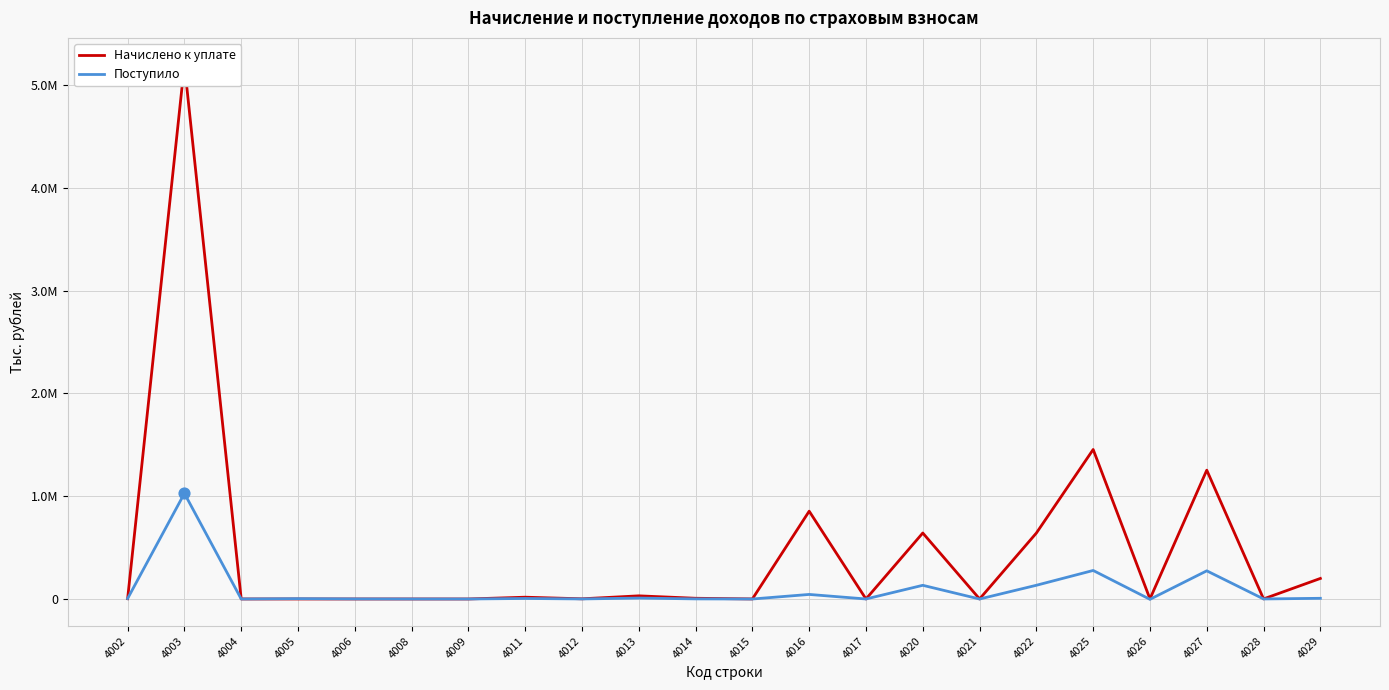

What is the total value across all series at 4020?

774689